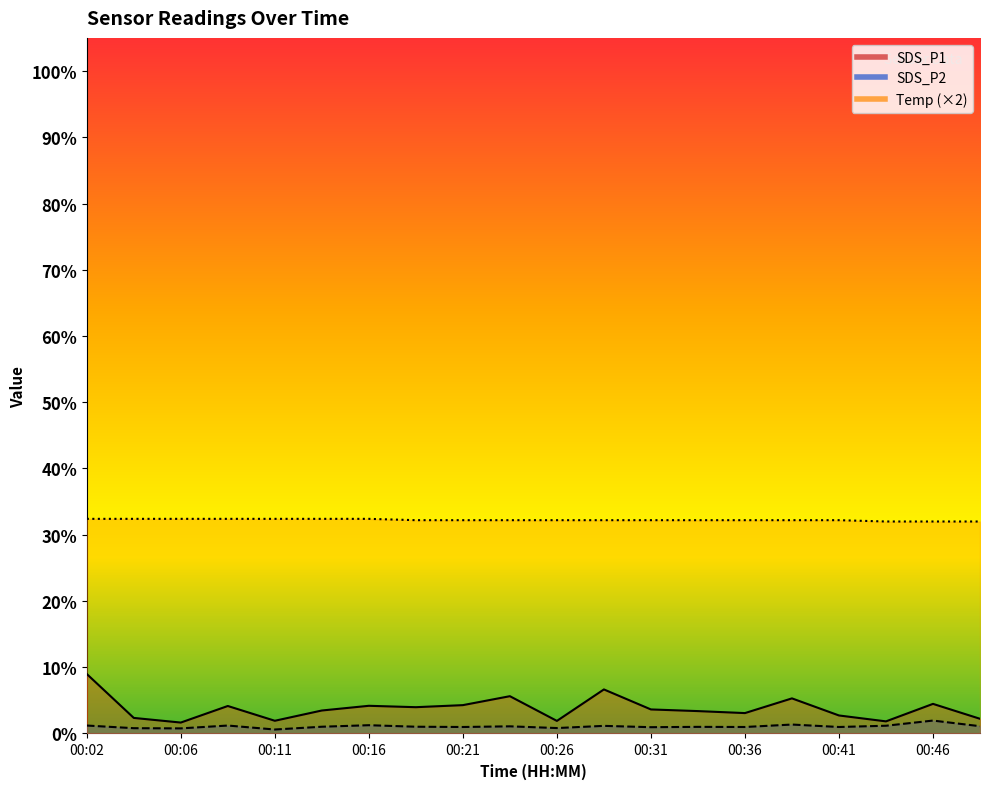

Read the SDS_P1 value at 00:24.

5.6